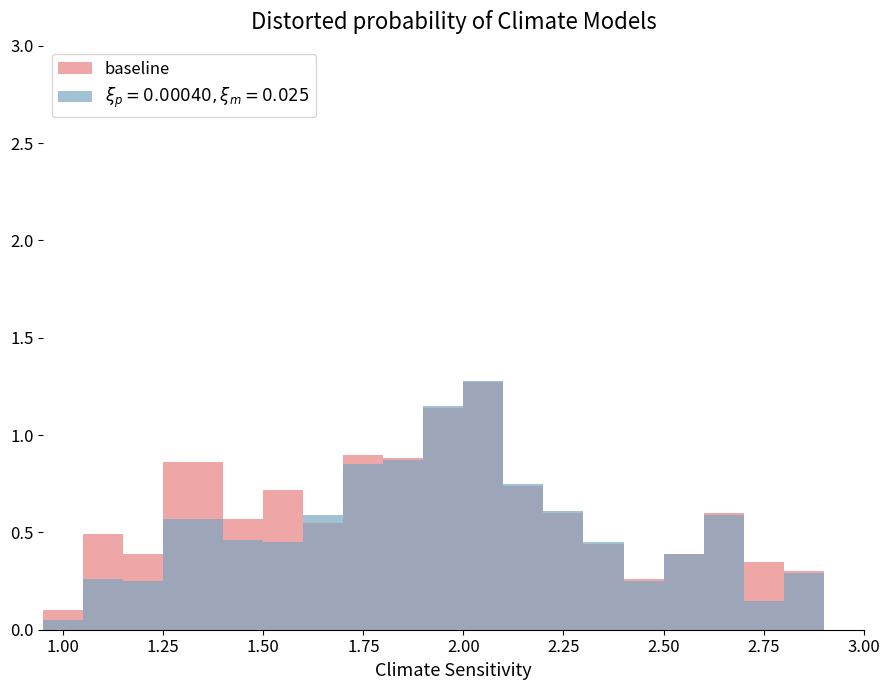

How many distinct data groups are displayed?

2